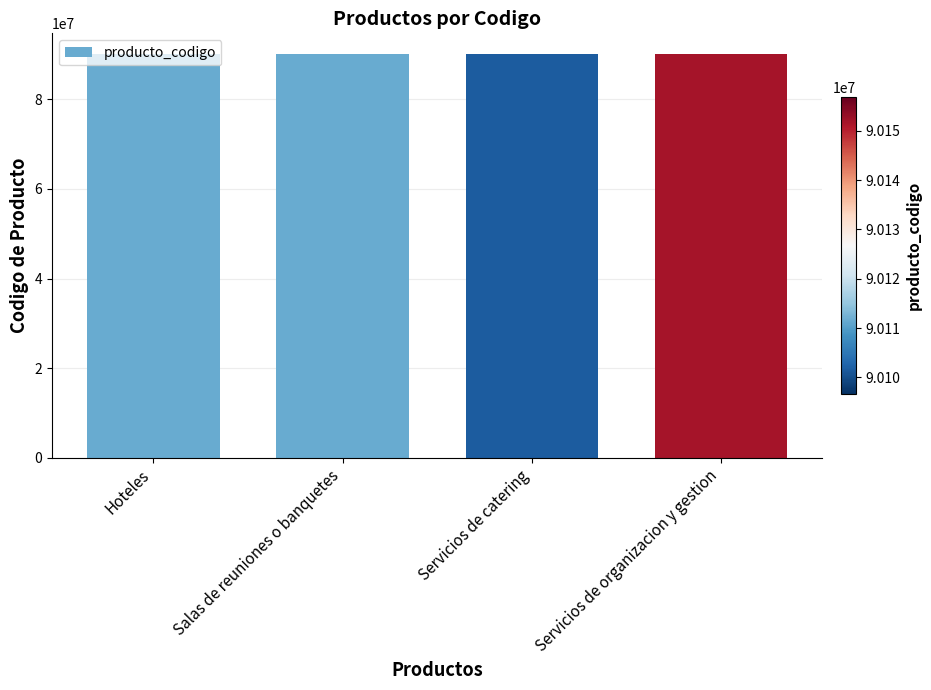

Does the chart contain any negative values?

No